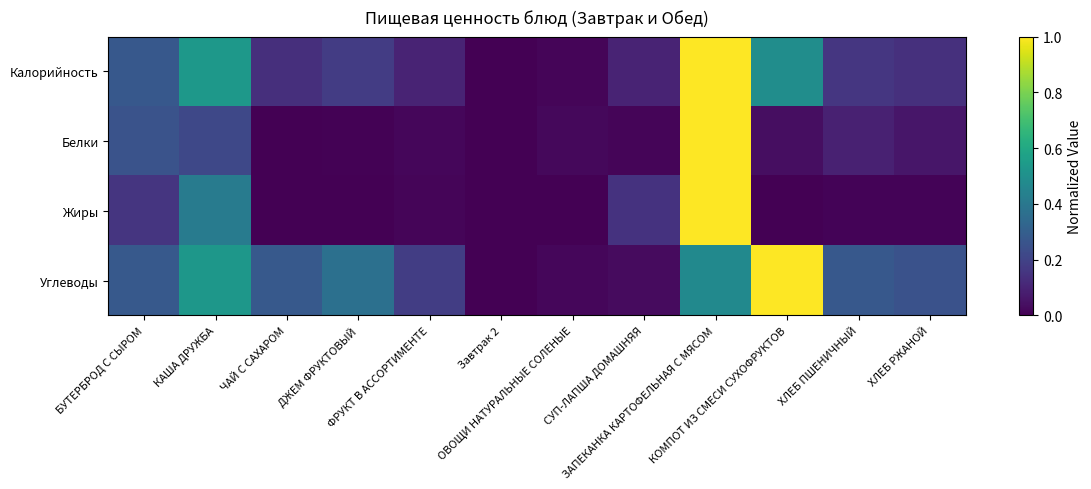

At how many categories does at least one series exceed 0?

11